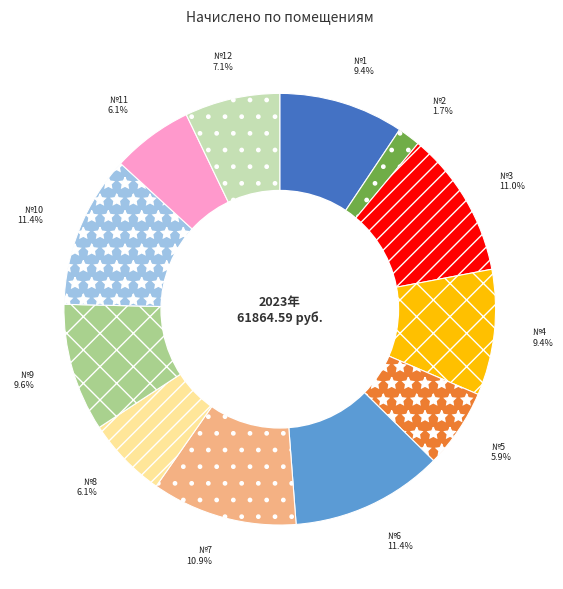

What percentage is NOT represented by №2?

98.3%